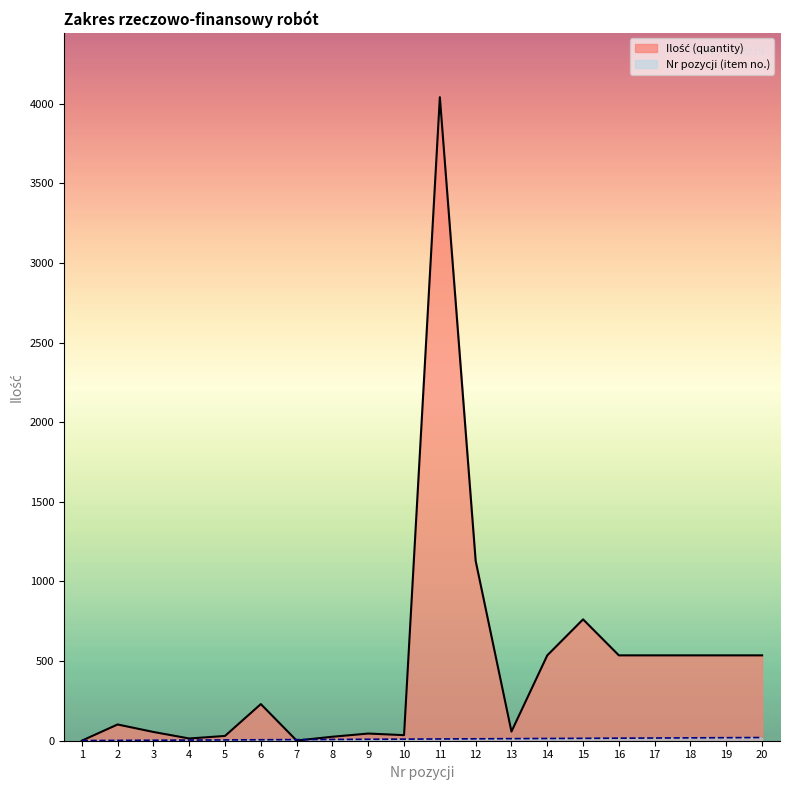

What are all the series names shown in the legend?

Ilość (quantity), Nr pozycji (item no.)